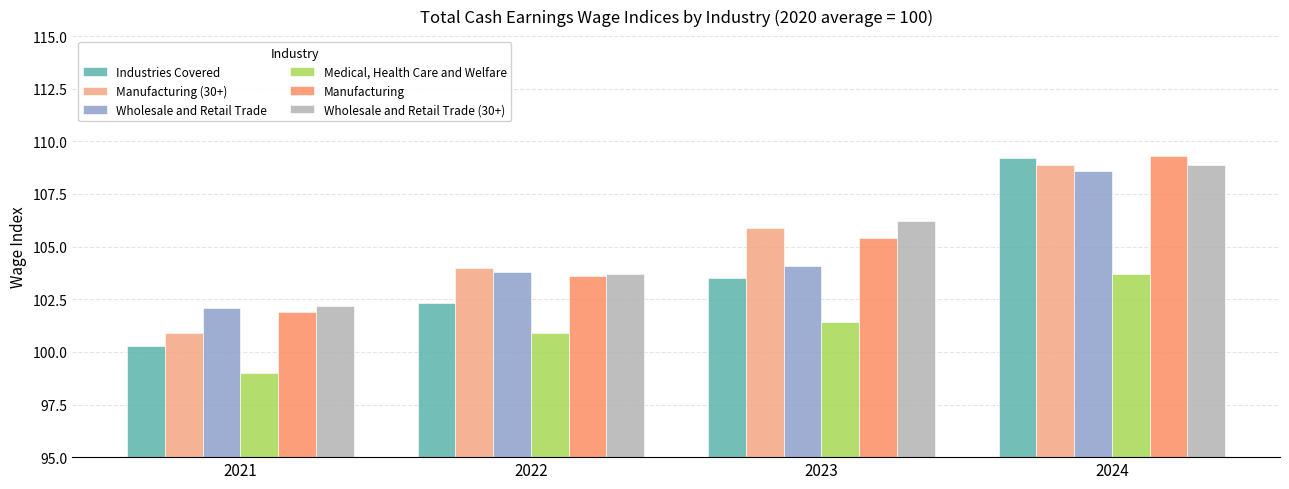

Reading right to left, extract all data points from this chart.

Industries Covered: 2024=109.2	2023=103.5	2022=102.3	2021=100.3
Manufacturing (30+): 2024=108.9	2023=105.9	2022=104.0	2021=100.9
Wholesale and Retail Trade: 2024=108.6	2023=104.1	2022=103.8	2021=102.1
Medical, Health Care and Welfare: 2024=103.7	2023=101.4	2022=100.9	2021=99.0
Manufacturing: 2024=109.3	2023=105.4	2022=103.6	2021=101.9
Wholesale and Retail Trade (30+): 2024=108.9	2023=106.2	2022=103.7	2021=102.2